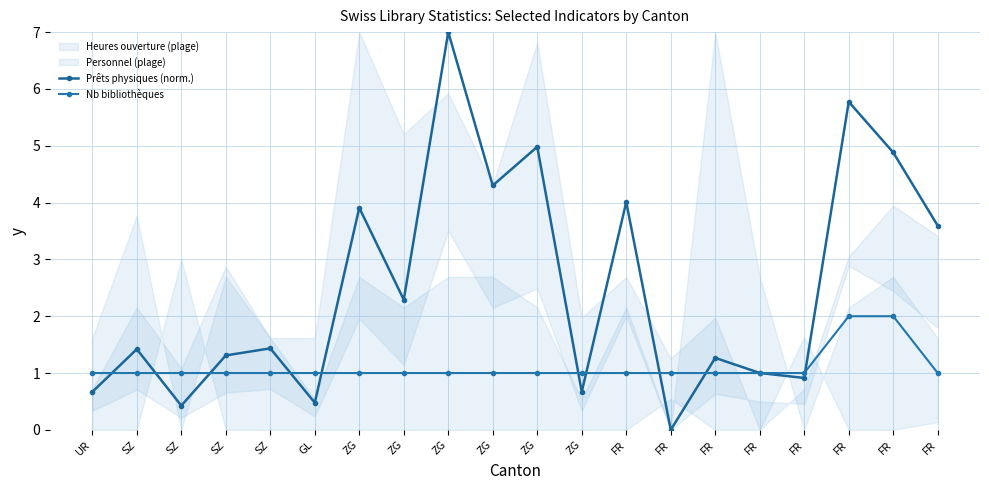

How many values in Prêts physiques (norm.) are above zero?

19